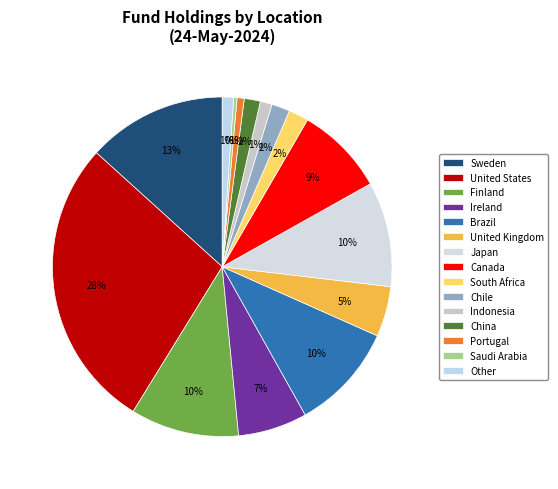

Is the sum of South Africa and United Kingdom greater than half?

No